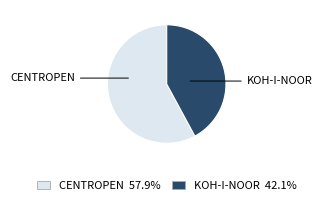

Is there a majority slice in this chart?

Yes